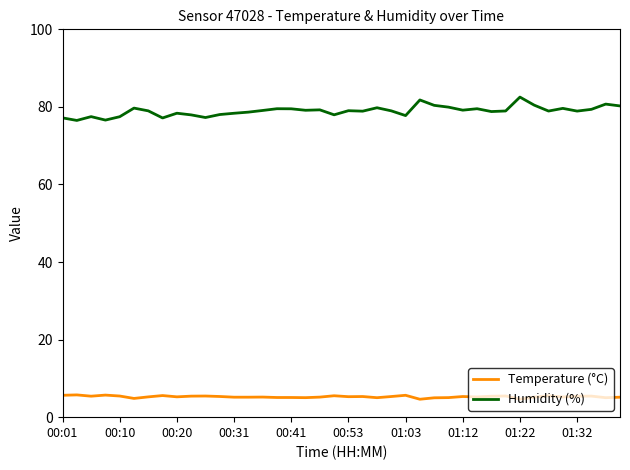

List the series in order of their overall mean, highest first.

Humidity (%), Temperature (°C)